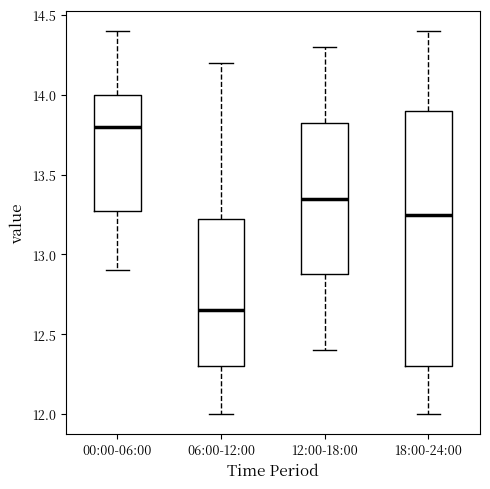

Which box is the tallest, from its lower edge to its upper edge?

18:00-24:00